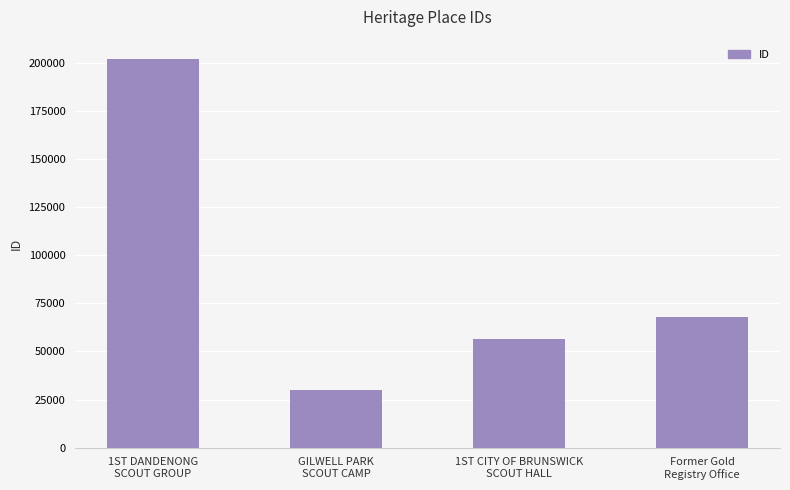

Which has a higher value, Former Gold
Registry Office or 1ST DANDENONG
SCOUT GROUP?

1ST DANDENONG
SCOUT GROUP